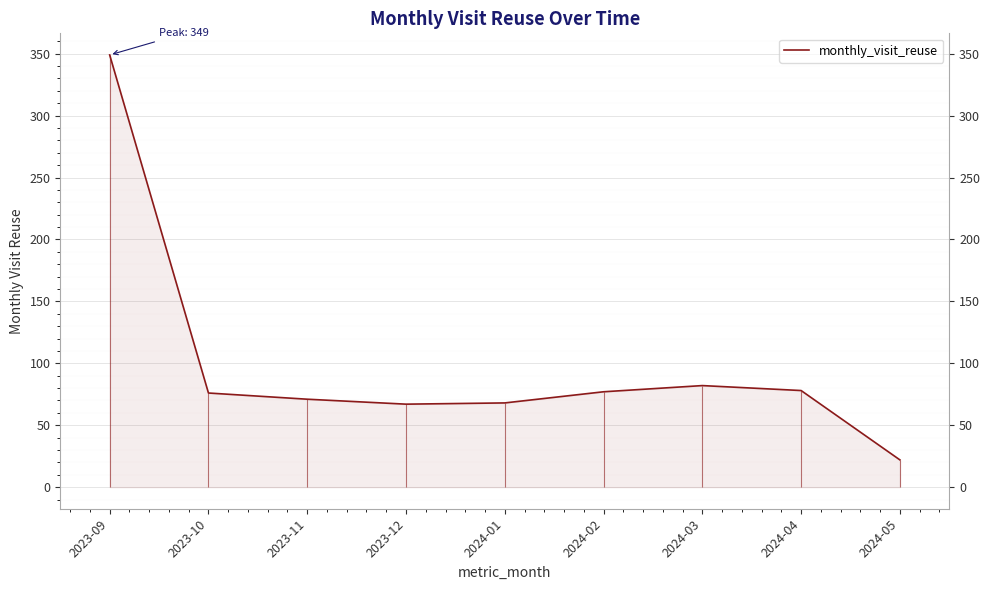

How many lines are shown in the chart?

1